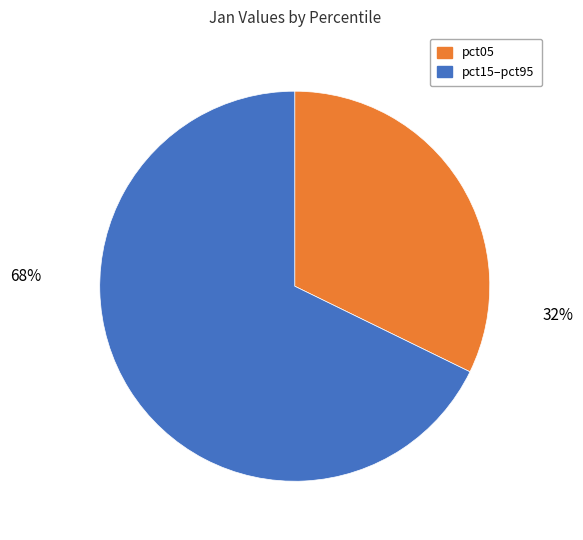

The pct15 slice represents 4% of the pie. True or false?

False